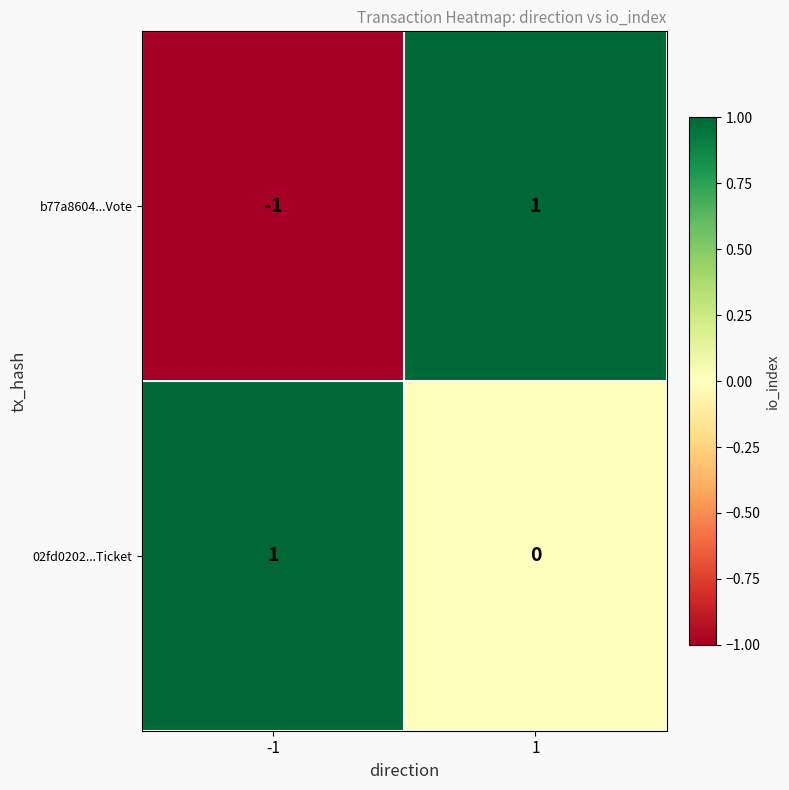

Which series has the widest spread of values?

b77a8604...Vote